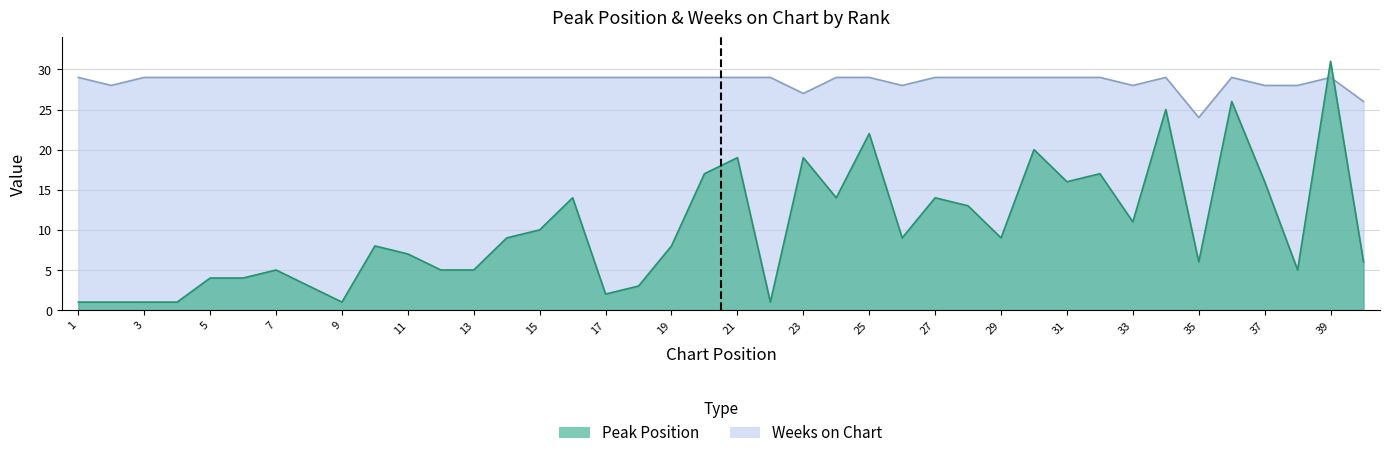

What is the value of the Peak Position point at the 25th from the left?

22